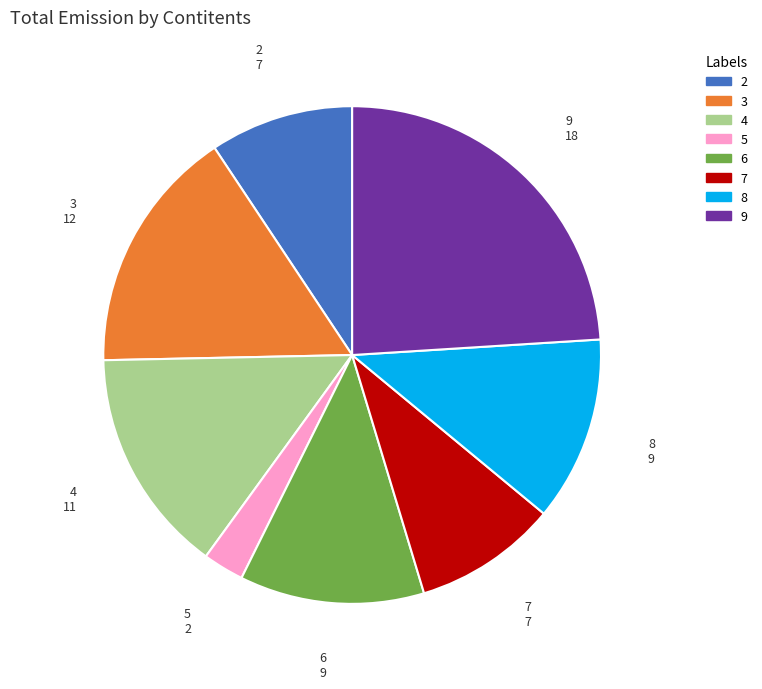

Does 8 account for over 50% of the chart?

No